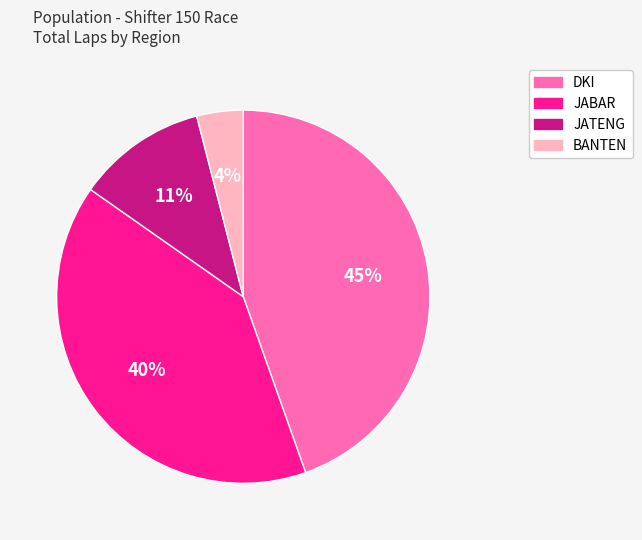

To the nearest percent, what portion does JABAR represent?

40%